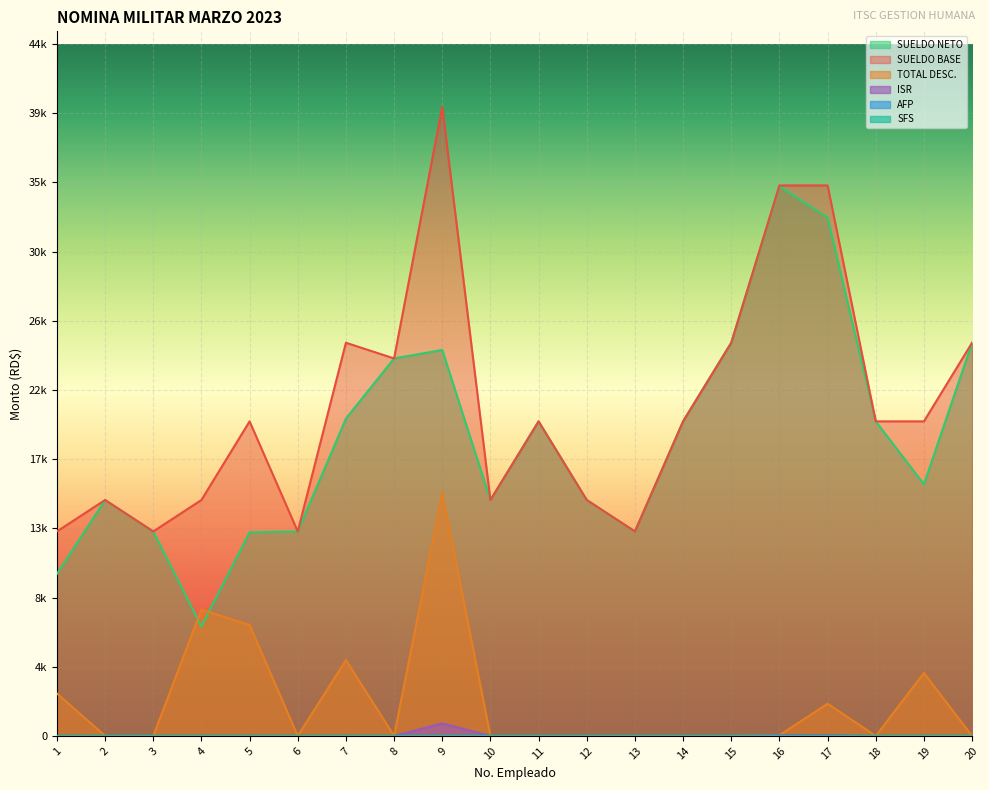

Which has a higher value, 8 or 6?

8